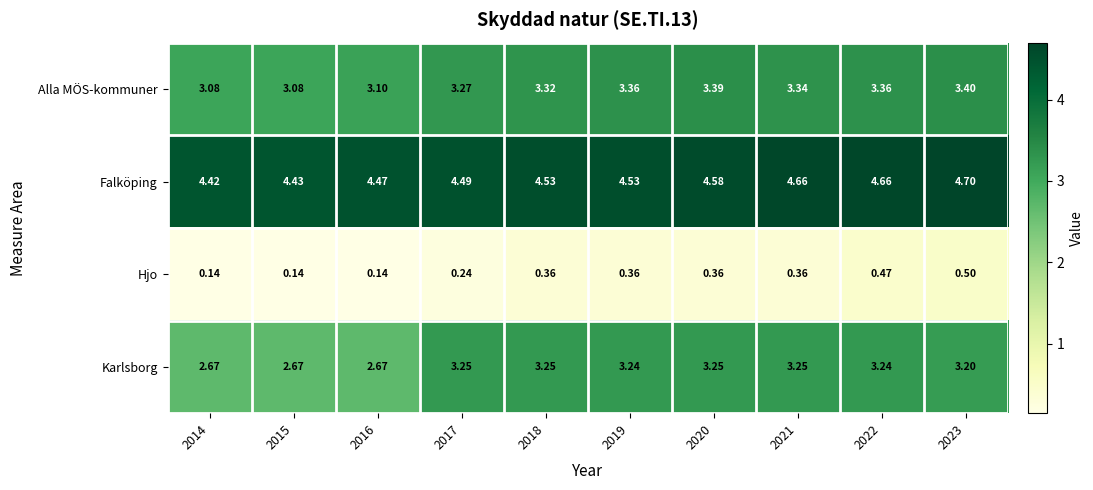

Which series changed the most between 2014 and 2021?

Karlsborg